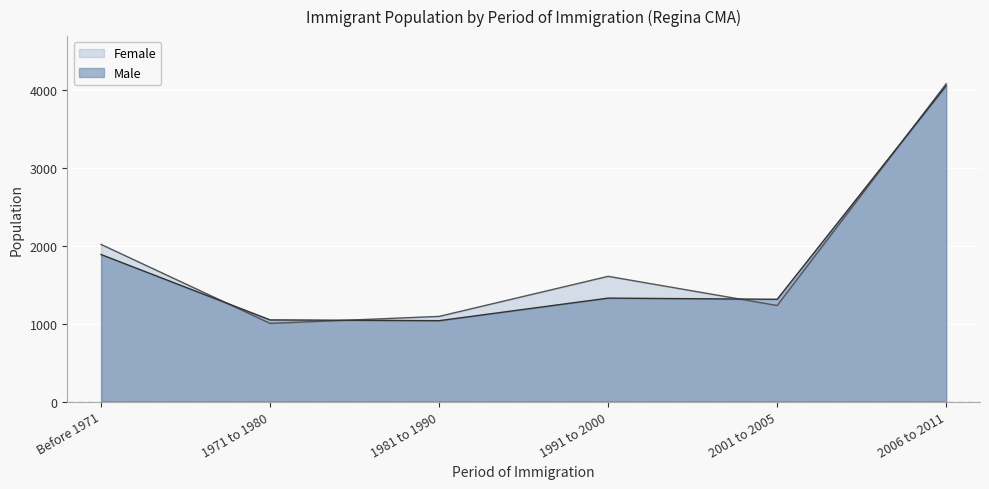

What is the sum of all Female values?

11050